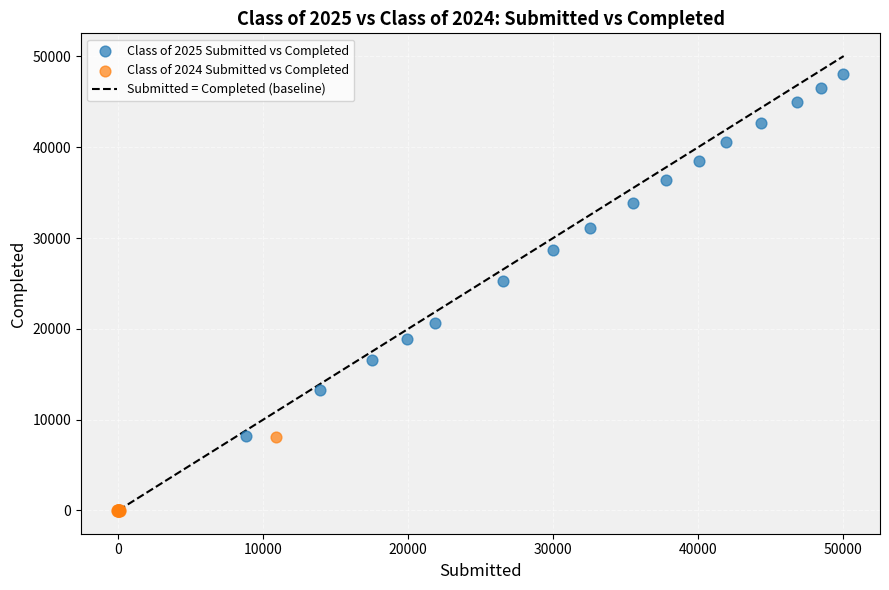

Which series has the largest Y range (max minus min)?

Class of 2025 Submitted vs Completed